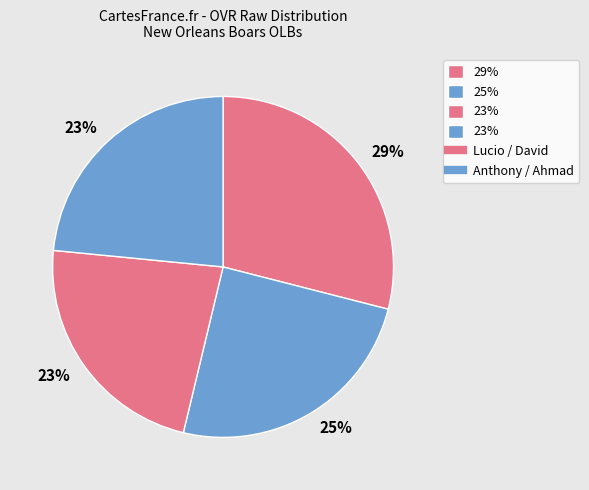

To the nearest percent, what is the average slice percentage?

25%